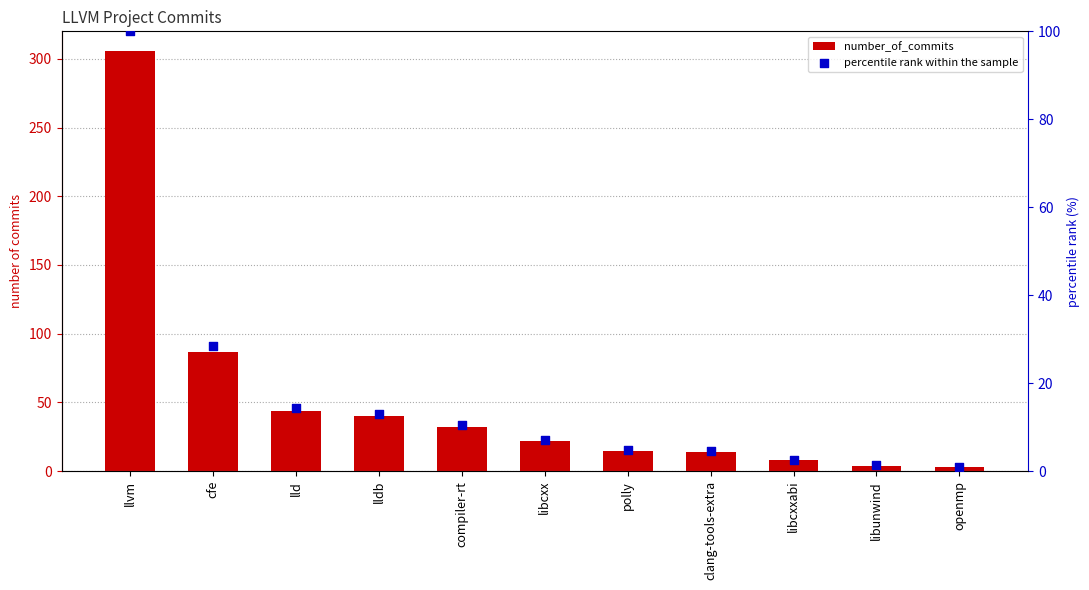

What are all the series names shown in the legend?

number_of_commits, percentile rank within the sample